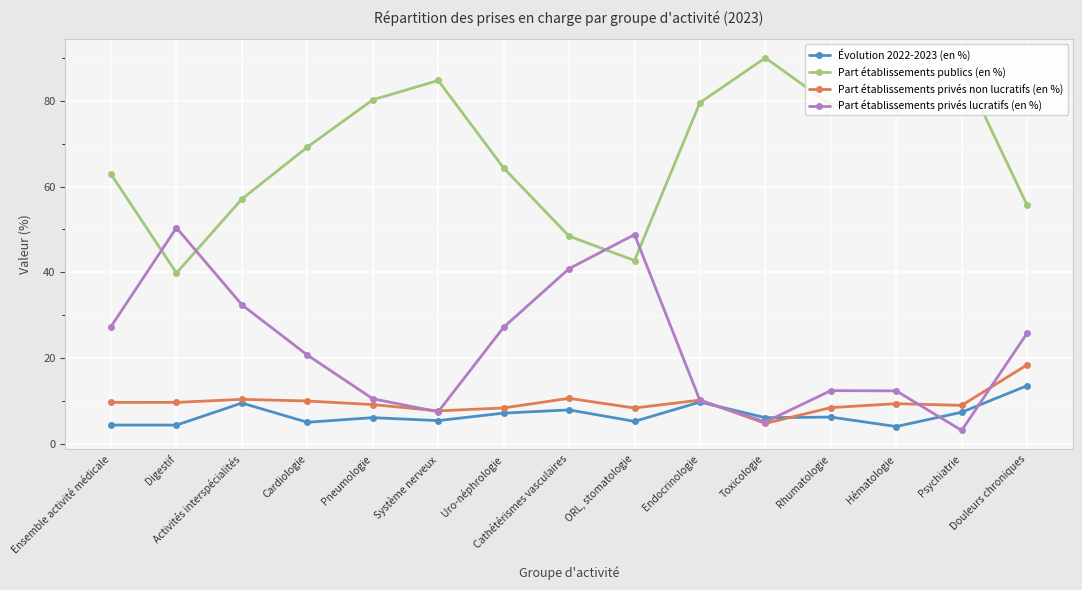

Which series has the largest total across all categories?

Part établissements publics (en %)